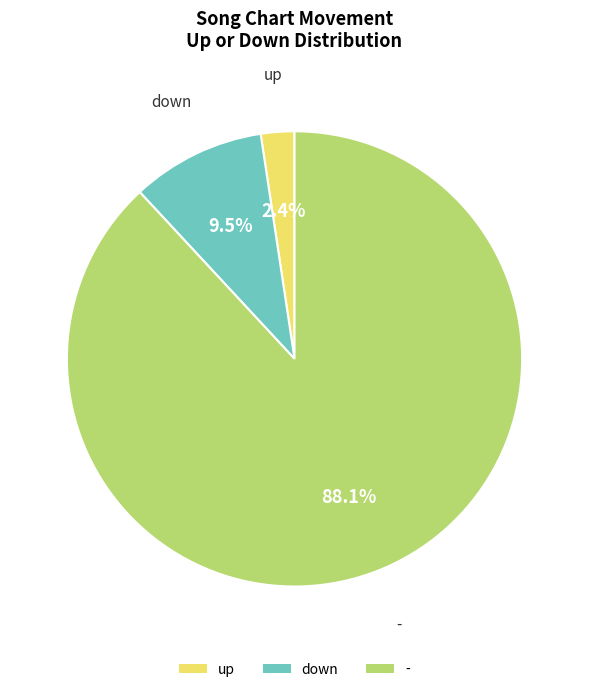

Is the sum of up and down greater than half?

No